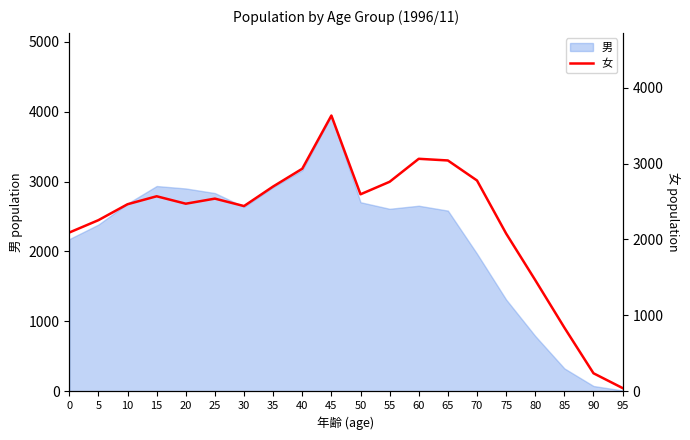

Is it true that the value at 35 is 4698?

False